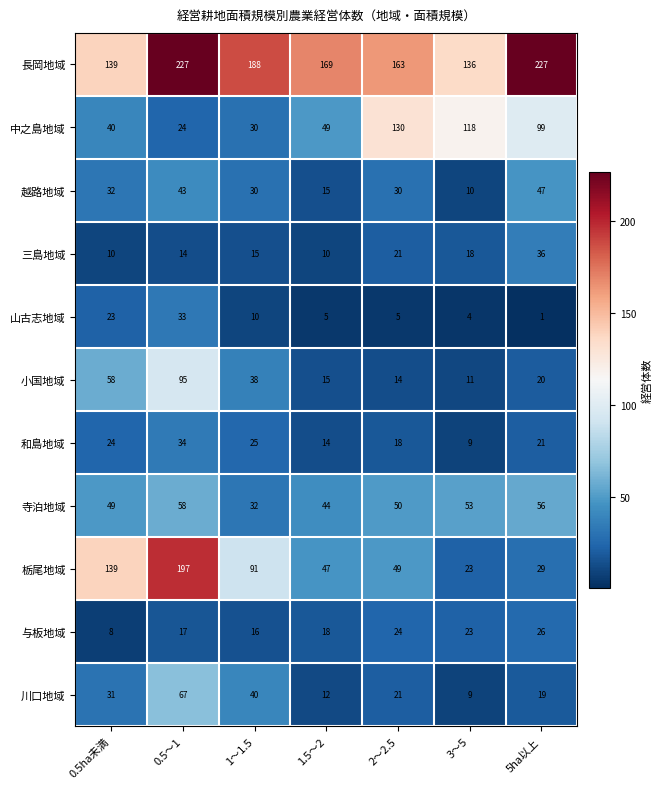

Where does the 寺泊地域 series first go above 50?

0.5～1